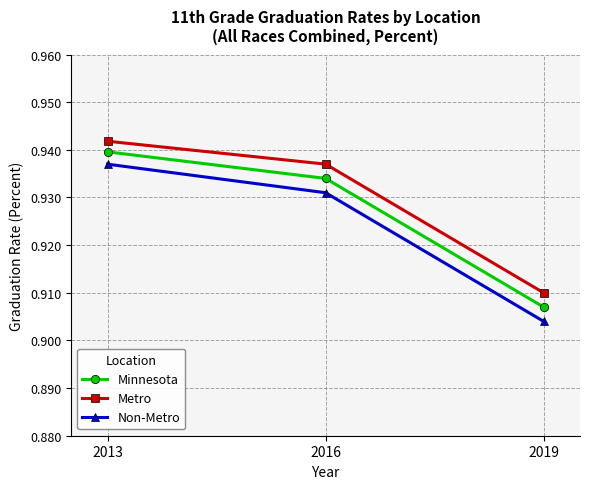

How many data points does each series have?

3